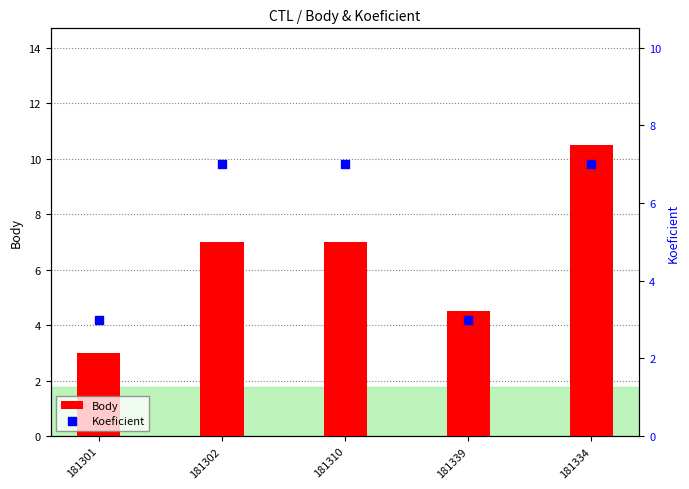

Which series reaches the minimum Y coordinate?

Body